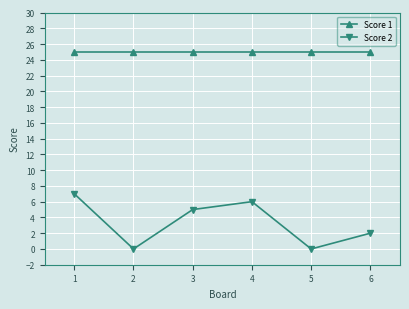

The Score 1 series shows 42 at 4. True or false?

False